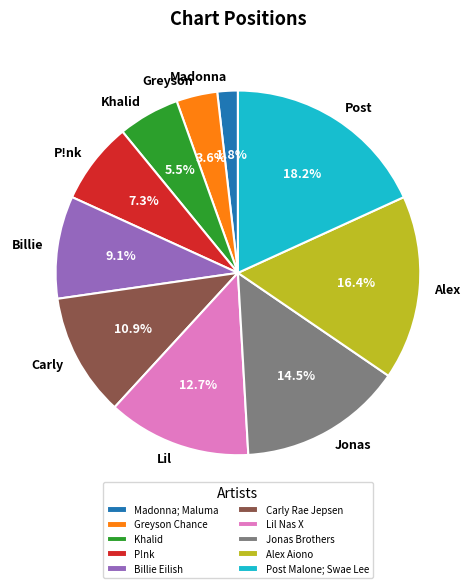

To the nearest percent, what is the combined percentage of Lil Nas X and Alex Aiono?

29%